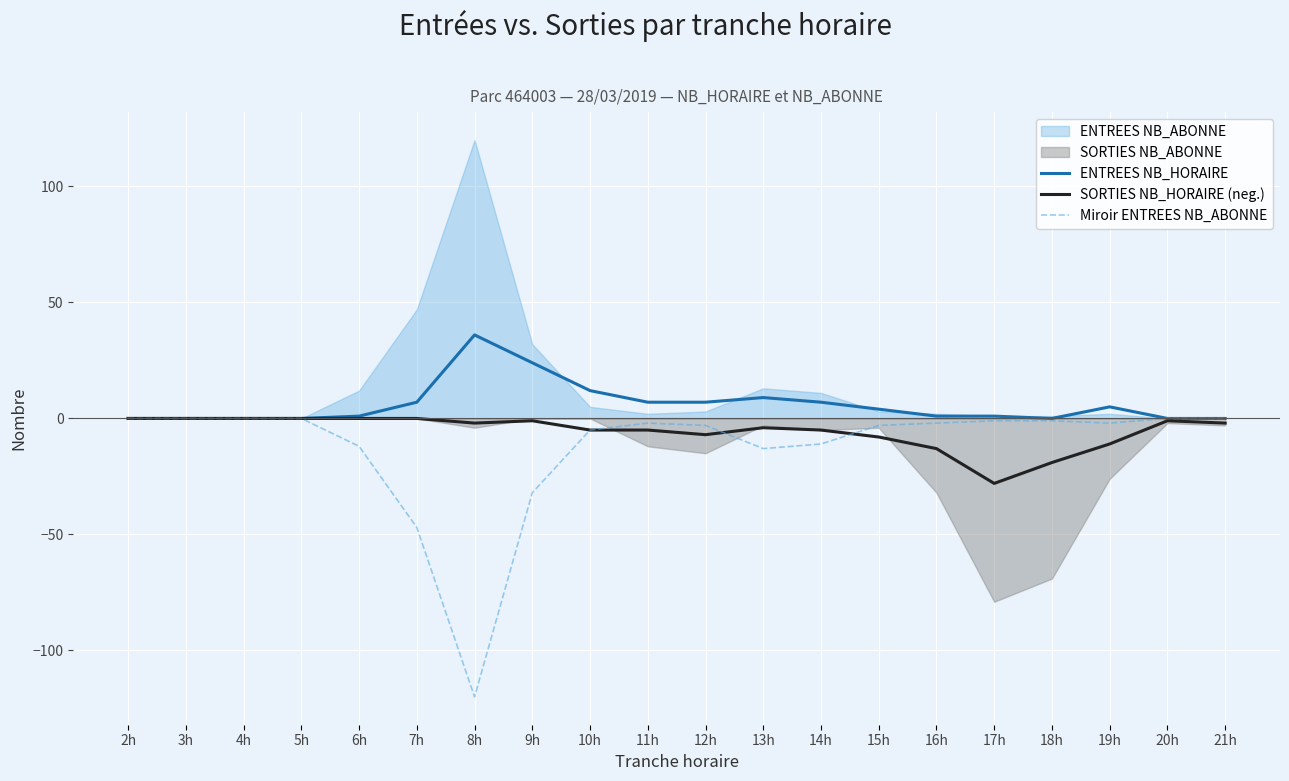

What is the difference between the second highest and second lowest values in the Miroir ENTREES NB_ABONNE series?

47